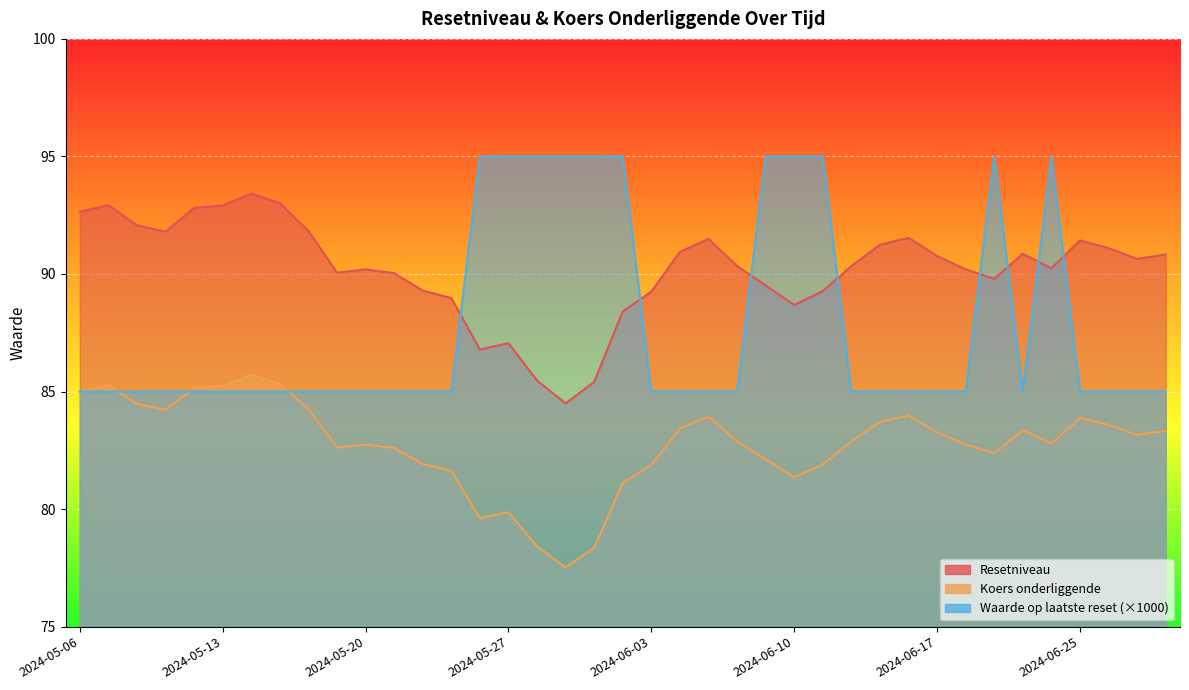

Reading right to left, transcribe all the data shown in this chart.

Resetniveau: 2024-06-28=90.8	2024-06-27=90.6	2024-06-26=91.1	2024-06-25=91.4	2024-06-24=90.2	2024-06-21=90.9	2024-06-20=89.8	2024-06-18=90.2	2024-06-17=90.8	2024-06-14=91.5	2024-06-13=91.2	2024-06-12=90.3	2024-06-11=89.3	2024-06-10=88.7	2024-06-07=89.5	2024-06-06=90.3	2024-06-05=91.5	2024-06-04=90.9	2024-06-03=89.2	2024-05-31=88.4	2024-05-30=85.4	2024-05-29=84.5	2024-05-28=85.5	2024-05-27=87.1	2024-05-24=86.8	2024-05-23=89.0	2024-05-22=89.3	2024-05-21=90.0	2024-05-20=90.2	2024-05-17=90.1	2024-05-16=91.8	2024-05-15=93.0	2024-05-14=93.4	2024-05-13=92.9	2024-05-10=92.8	2024-05-09=91.8	2024-05-08=92.1	2024-05-07=92.9	2024-05-06=92.7
Koers onderliggende: 2024-06-28=83.3	2024-06-27=83.2	2024-06-26=83.6	2024-06-25=83.9	2024-06-24=82.8	2024-06-21=83.4	2024-06-20=82.4	2024-06-18=82.8	2024-06-17=83.3	2024-06-14=84.0	2024-06-13=83.7	2024-06-12=82.9	2024-06-11=81.9	2024-06-10=81.4	2024-06-07=82.1	2024-06-06=82.9	2024-06-05=83.9	2024-06-04=83.4	2024-06-03=81.9	2024-05-31=81.1	2024-05-30=78.4	2024-05-29=77.5	2024-05-28=78.4	2024-05-27=79.9	2024-05-24=79.6	2024-05-23=81.6	2024-05-22=81.9	2024-05-21=82.6	2024-05-20=82.8	2024-05-17=82.6	2024-05-16=84.2	2024-05-15=85.3	2024-05-14=85.7	2024-05-13=85.2	2024-05-10=85.2	2024-05-09=84.2	2024-05-08=84.5	2024-05-07=85.3	2024-05-06=85.0
Waarde op laatste reset: 2024-06-28=85.0	2024-06-27=85.0	2024-06-26=85.0	2024-06-25=85.0	2024-06-24=95.0	2024-06-21=85.0	2024-06-20=95.0	2024-06-18=85.0	2024-06-17=85.0	2024-06-14=85.0	2024-06-13=85.0	2024-06-12=85.0	2024-06-11=95.0	2024-06-10=95.0	2024-06-07=95.0	2024-06-06=85.0	2024-06-05=85.0	2024-06-04=85.0	2024-06-03=85.0	2024-05-31=95.0	2024-05-30=95.0	2024-05-29=95.0	2024-05-28=95.0	2024-05-27=95.0	2024-05-24=95.0	2024-05-23=85.0	2024-05-22=85.0	2024-05-21=85.0	2024-05-20=85.0	2024-05-17=85.0	2024-05-16=85.0	2024-05-15=85.0	2024-05-14=85.0	2024-05-13=85.0	2024-05-10=85.0	2024-05-09=85.0	2024-05-08=85.0	2024-05-07=85.0	2024-05-06=85.0